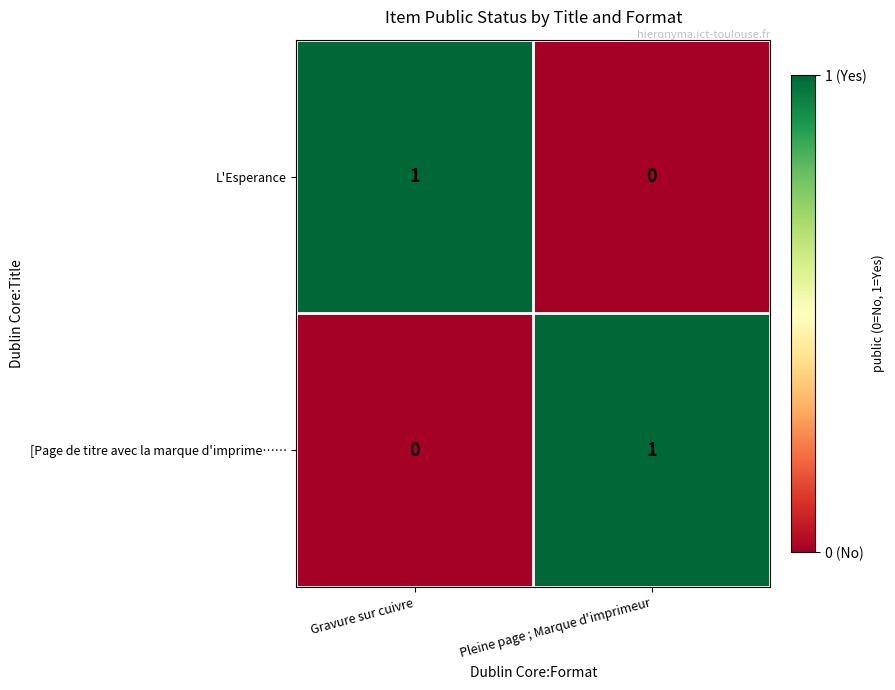

Reading left to right, transcribe all the data shown in this chart.

L'Esperance: 1	0
[Page de titre avec la marque d'imprime……: 0	1